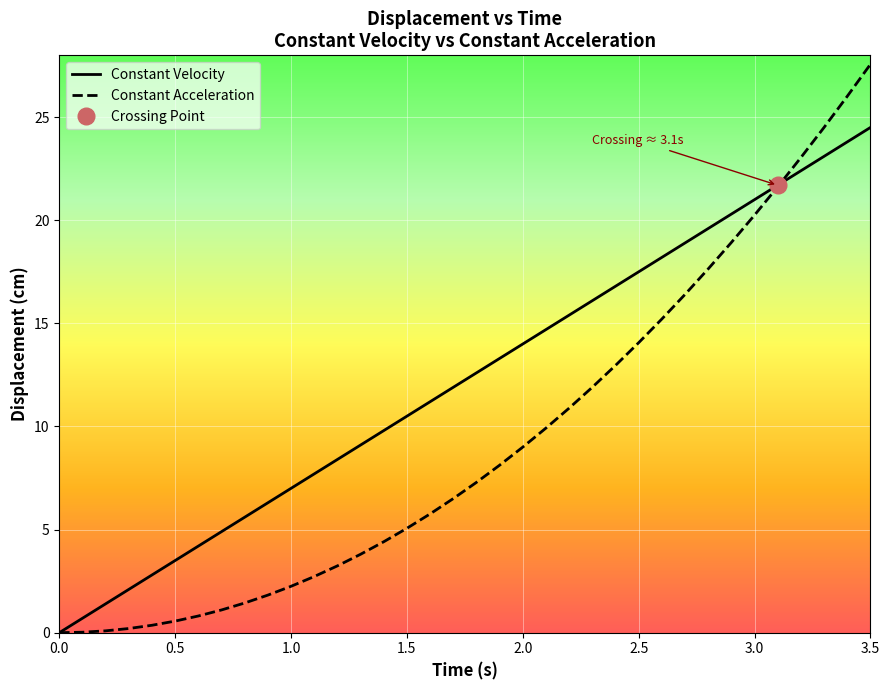

What is the sum of all Constant Acceleration values?

335.5